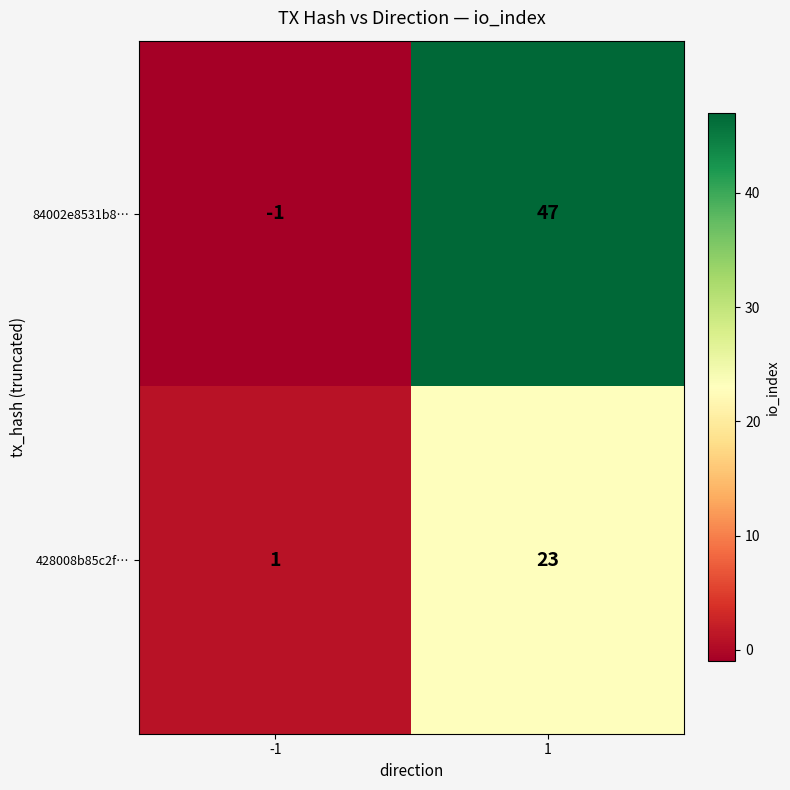

Between -1 and 1, which series saw the biggest shift?

84002e8531b8…